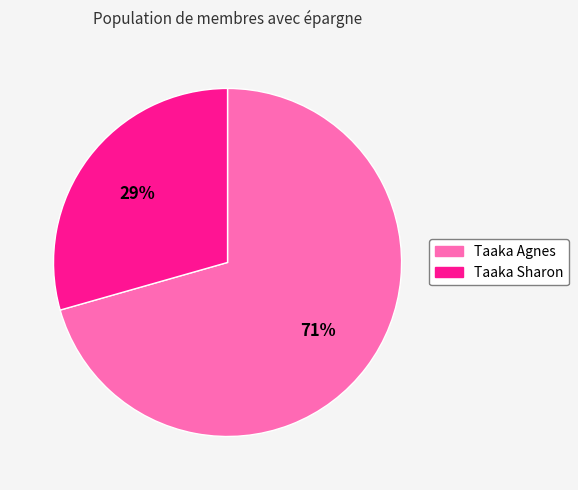

What percentage is the Taaka Sharon slice, to the nearest percent?

29%